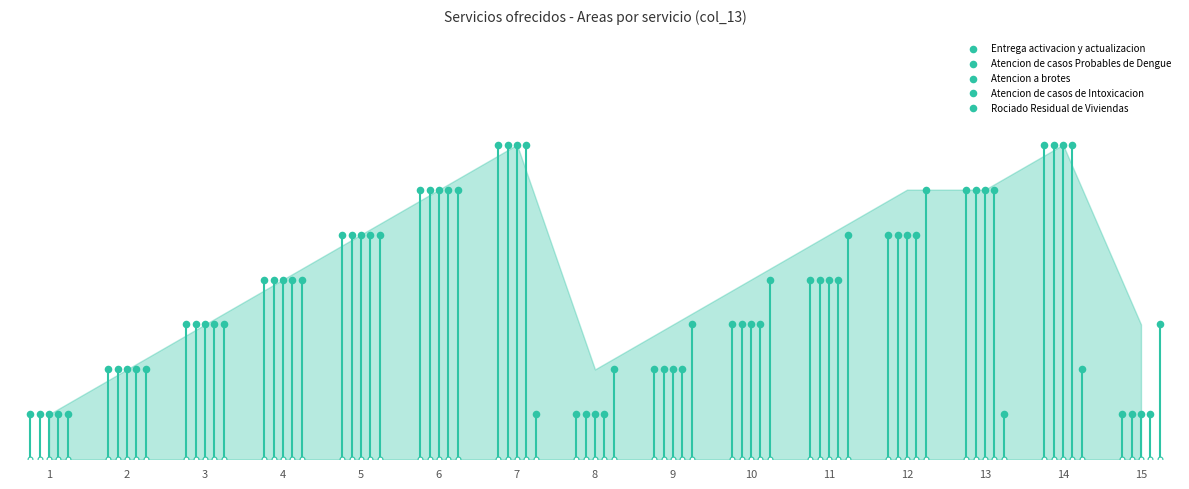

Which series reaches the minimum Y coordinate?

Entrega activacion y actualizacion